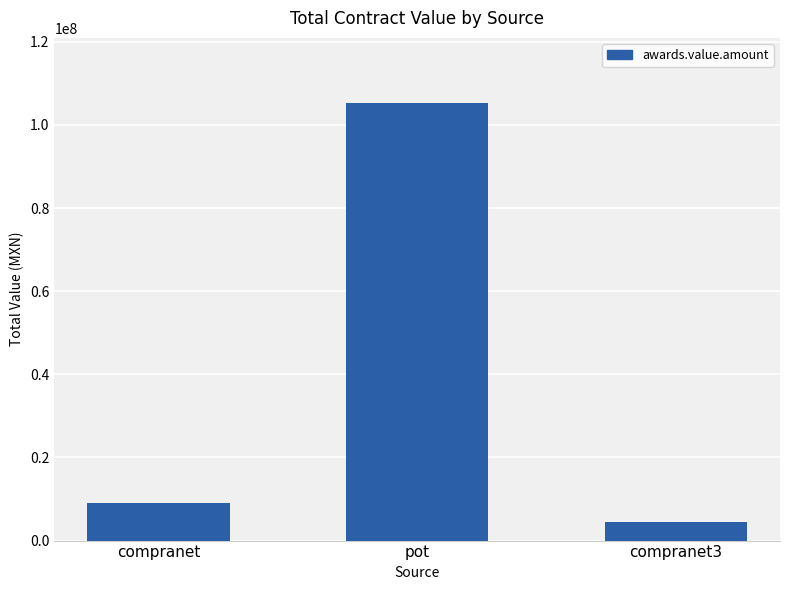

At which category does the chart reach its peak across all series?

pot